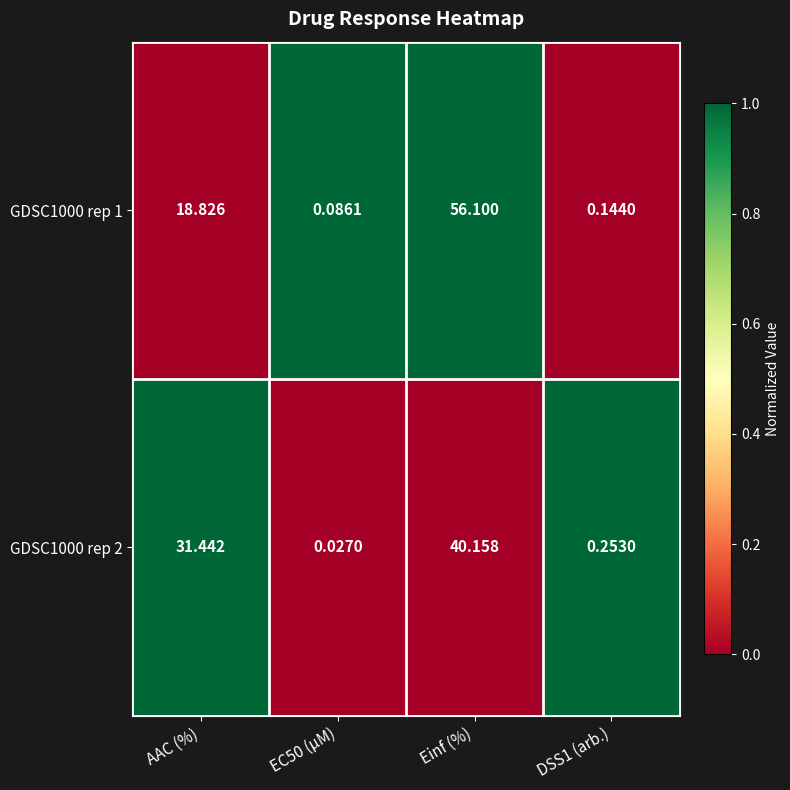

Is the value of GDSC1000 rep 1 at AAC (%) greater than the value of GDSC1000 rep 2 at Einf (%)?

No